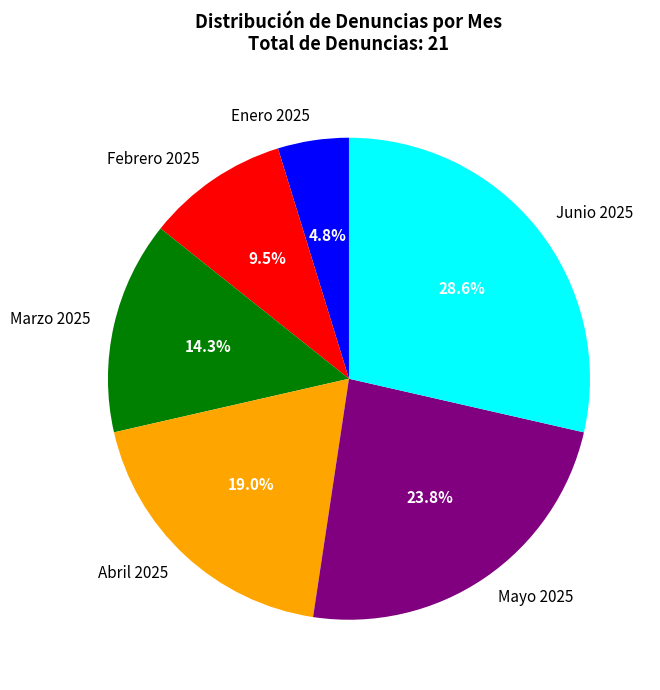

What is the ratio of the value at Mayo 2025 to the value at Febrero 2025?

2.5